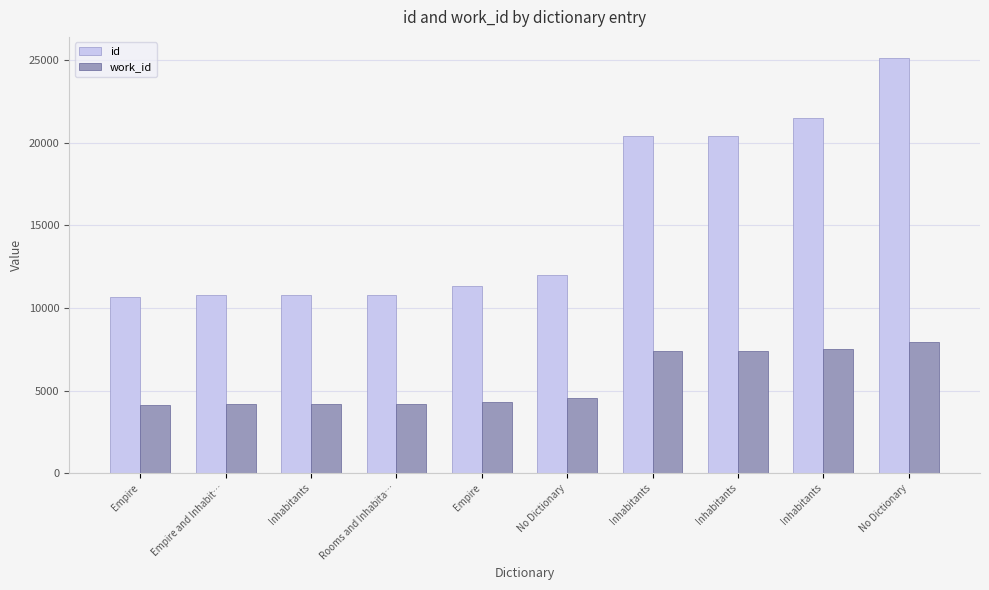

The id series shows 20868 at No Dictionary. True or false?

False